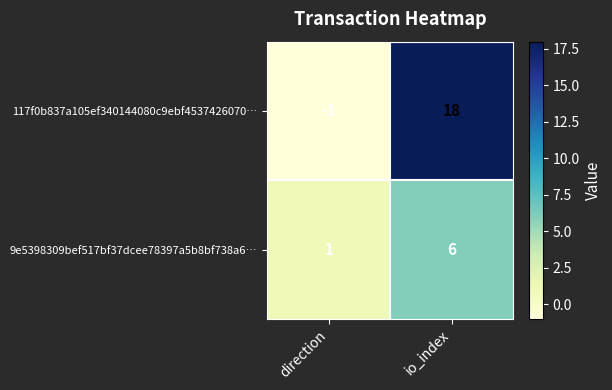

The value of 117f0b837a105ef340144080c9ebf4537426070… at io_index is 10. True or false?

False